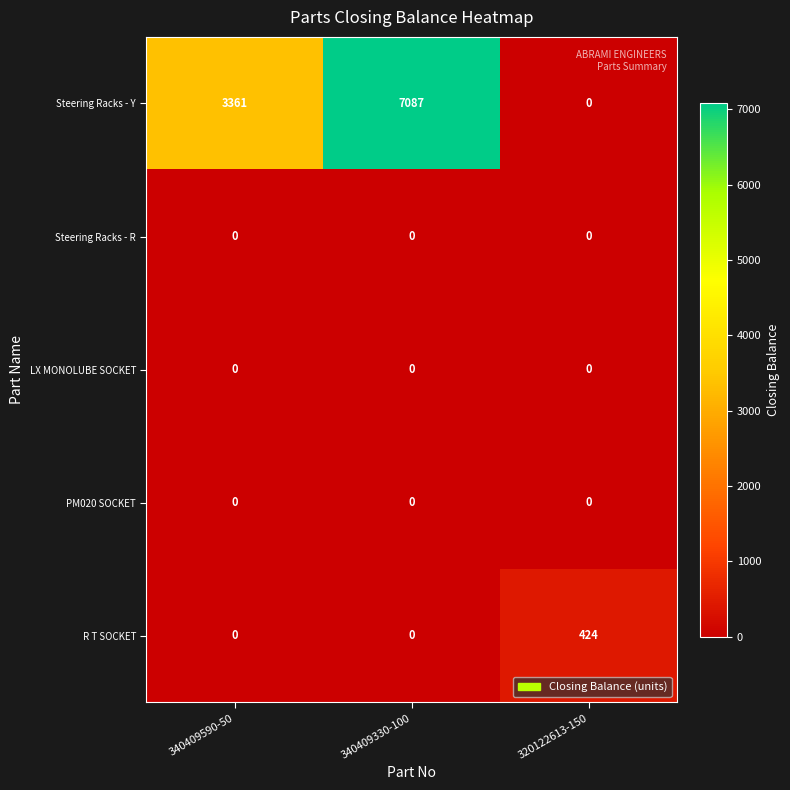

How many series are shown in this chart?

5